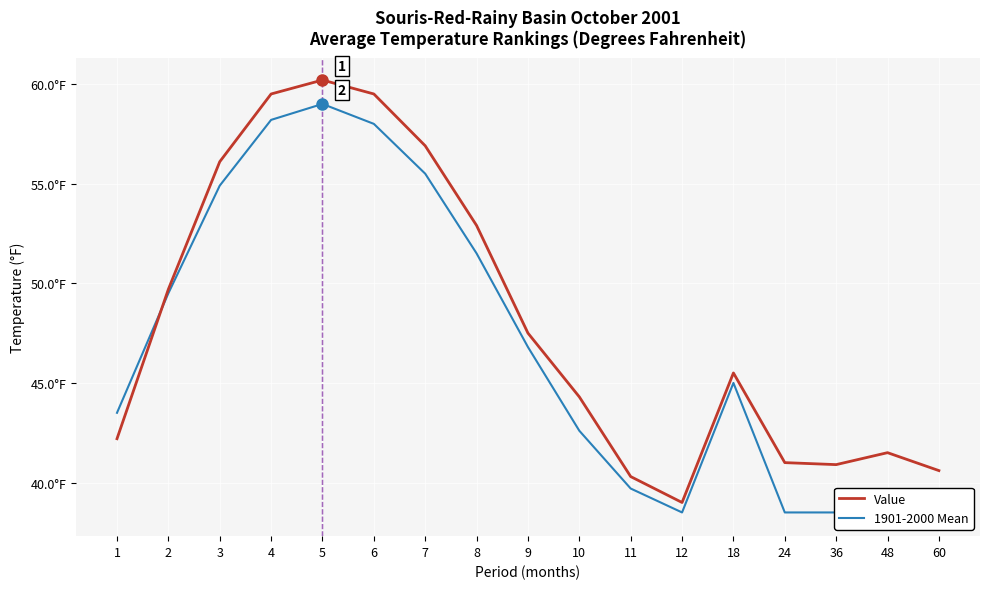

How many lines are shown in the chart?

2